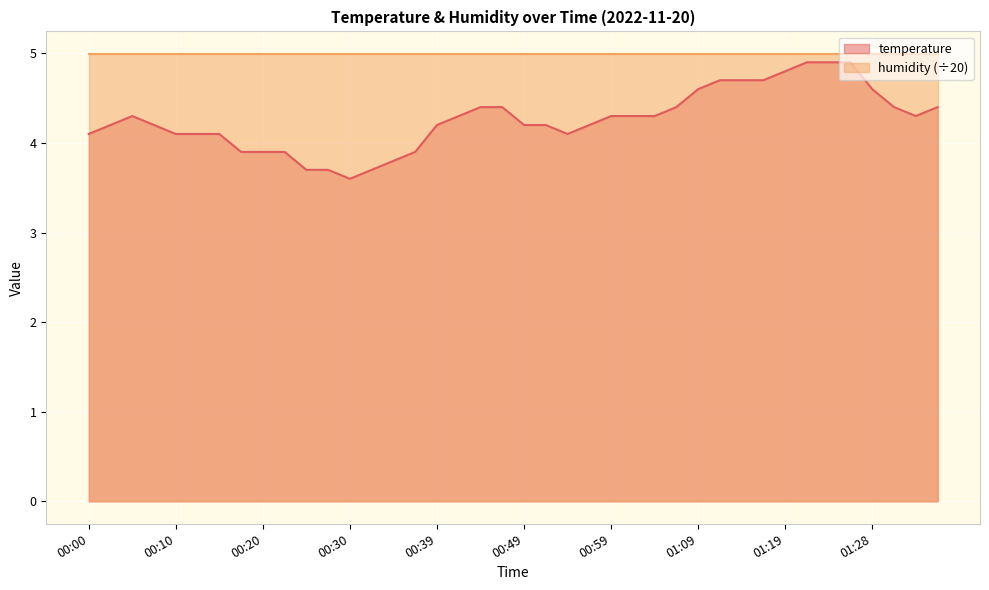

Between 00:49 and 00:25, which is larger?

00:49